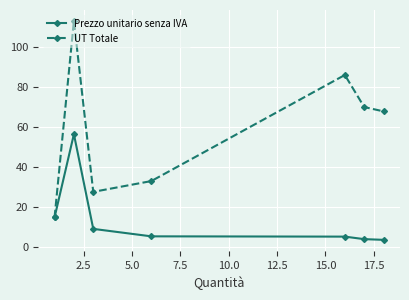

What is the maximum value for UT Totale?

113.3